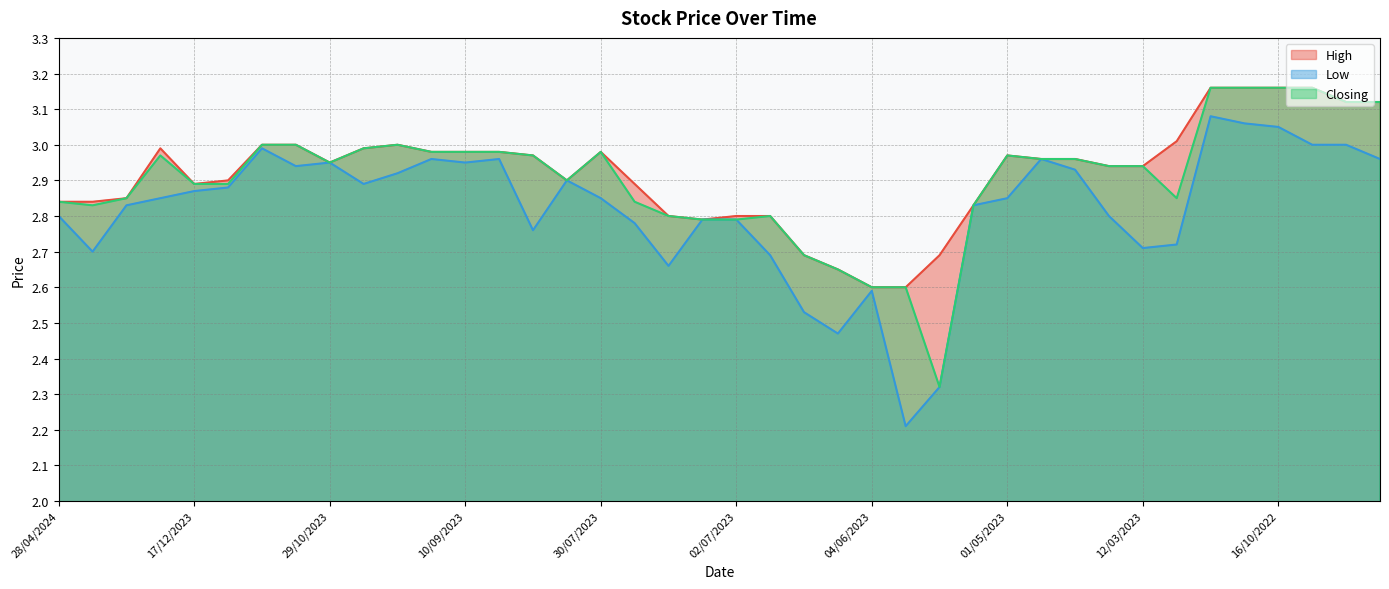

The value of Low at 14/04/2024 is 2.8. True or false?

True